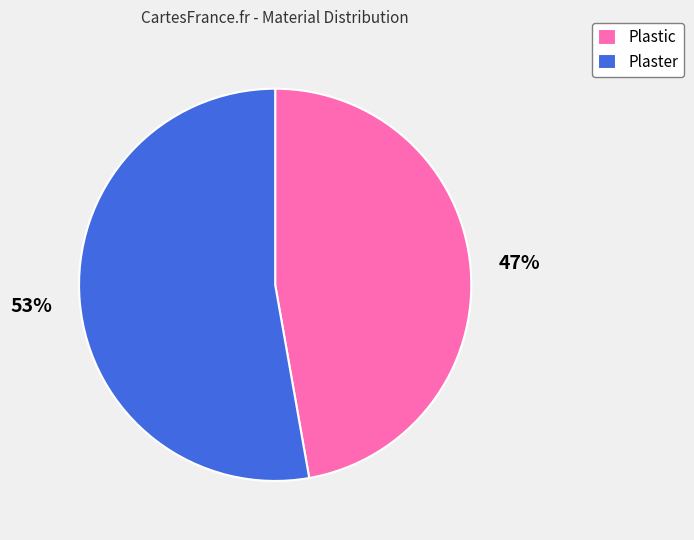

To the nearest percent, what percentage of the pie is Plaster?

53%